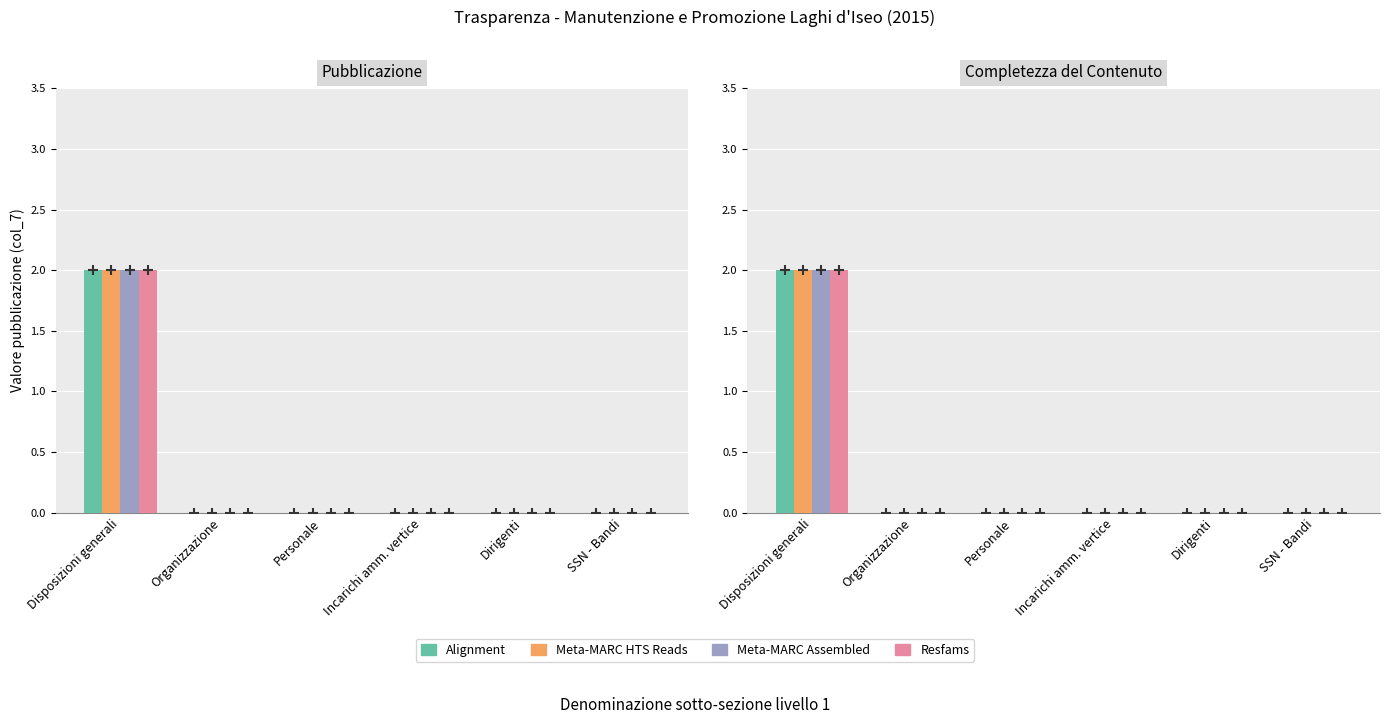

True or false: Resfams has a value of 3 at Disposizioni generali.

False